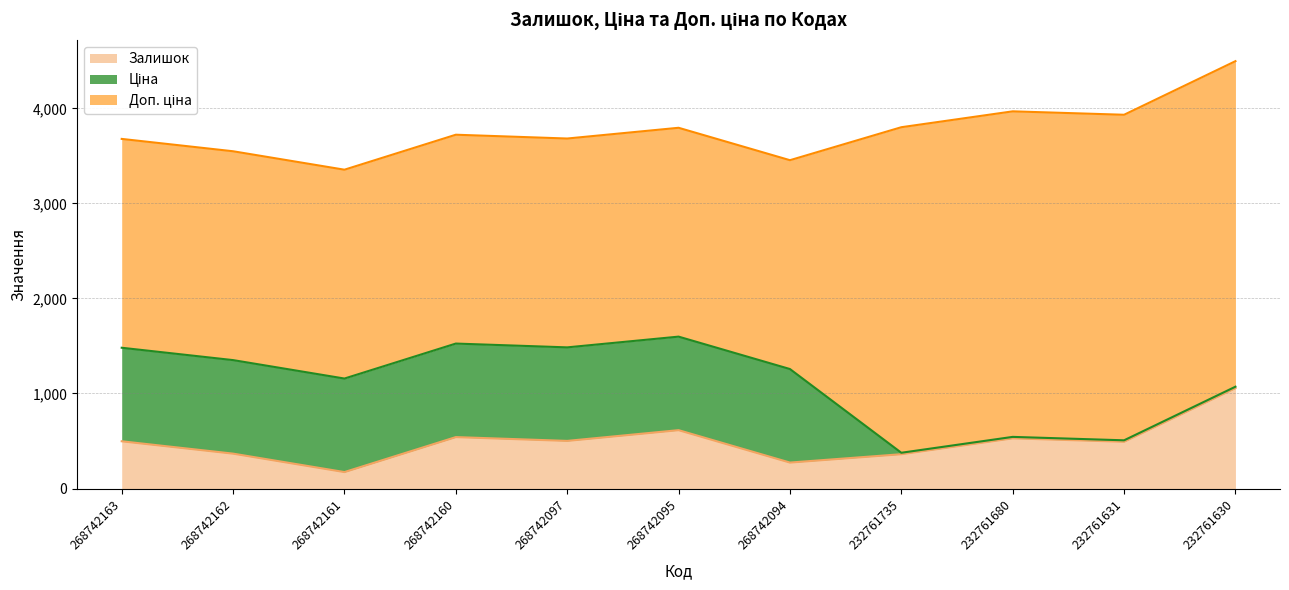

True or false: Залишок and Ціна cross at least once.

True